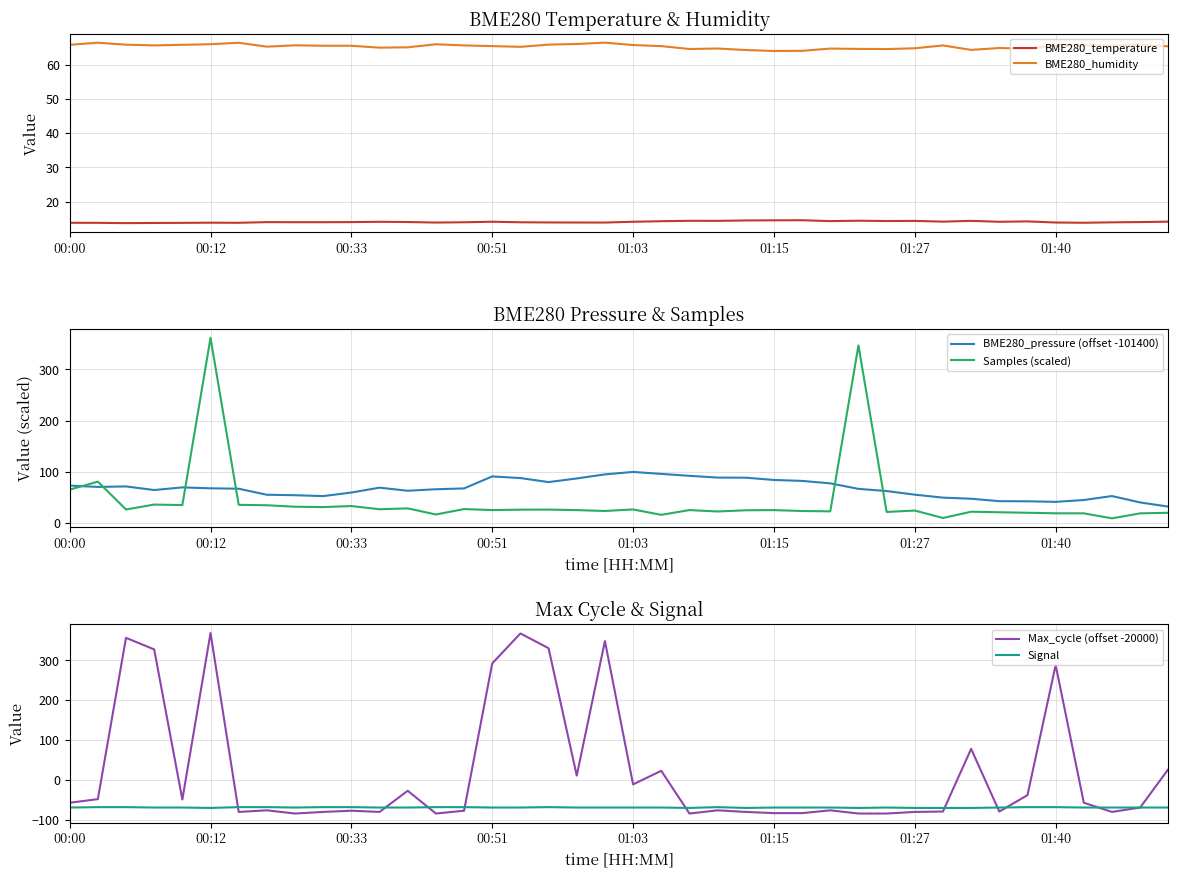

Does the chart have visible grid lines?

Yes